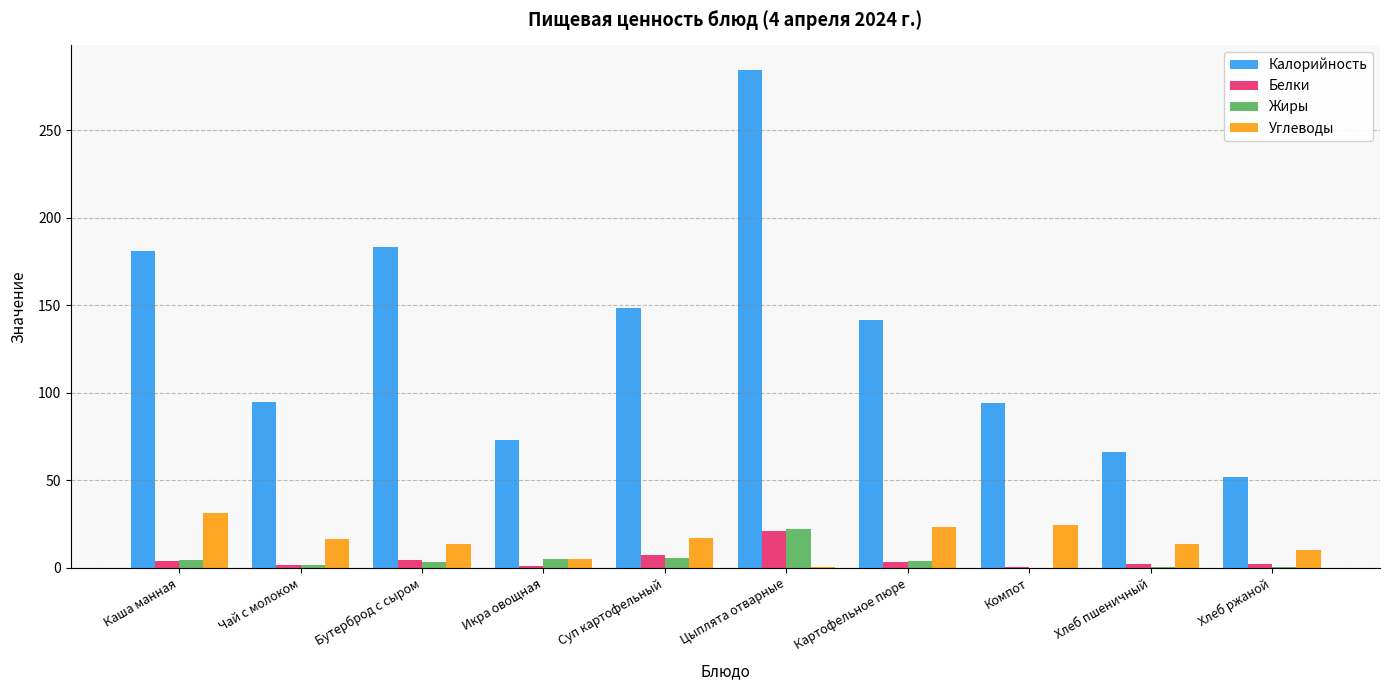

The Калорийность series shows 95.0 at Чай с молоком. True or false?

True